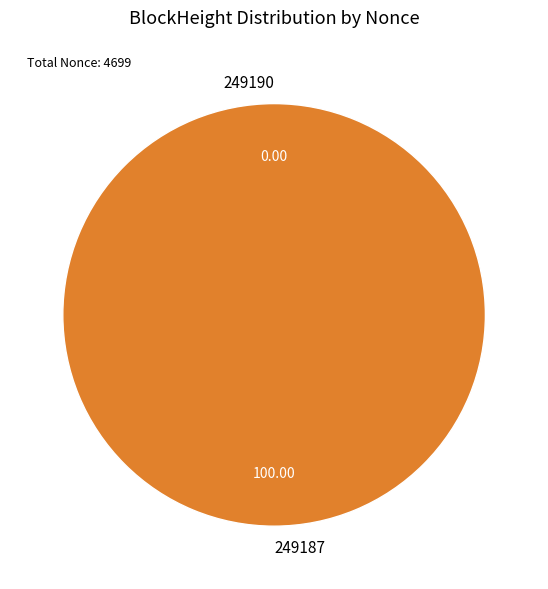

To the nearest percent, what portion does 249187 represent?

100%